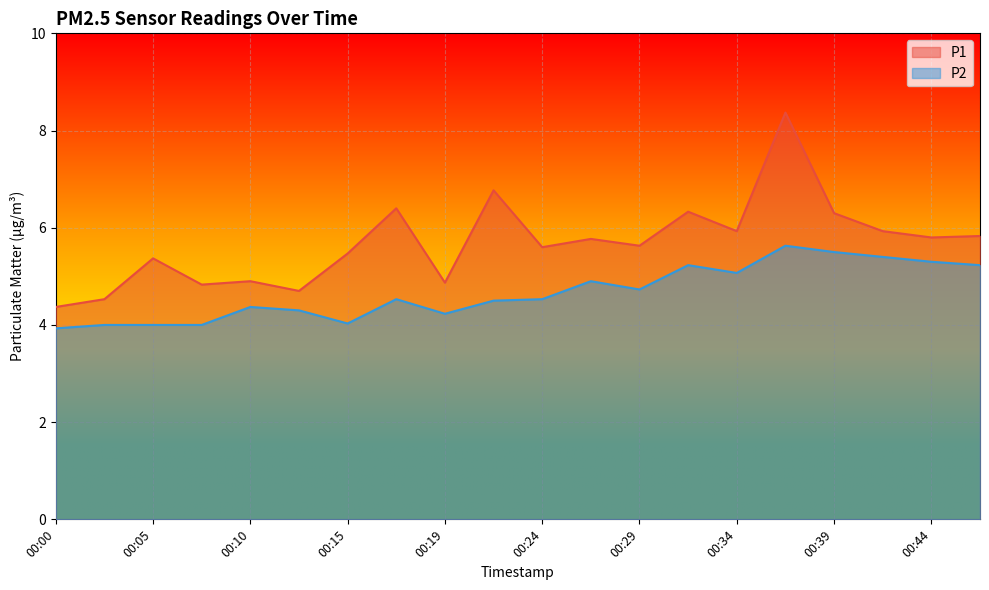

At which category does P1 reach its first local peak?

00:05